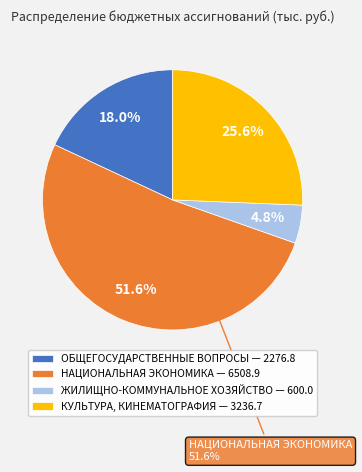

What percentage do ЖИЛИЩНО-КОММУНАЛЬНОЕ ХОЗЯЙСТВО and КУЛЬТУРА, КИНЕМАТОГРАФИЯ together represent?

30.4%